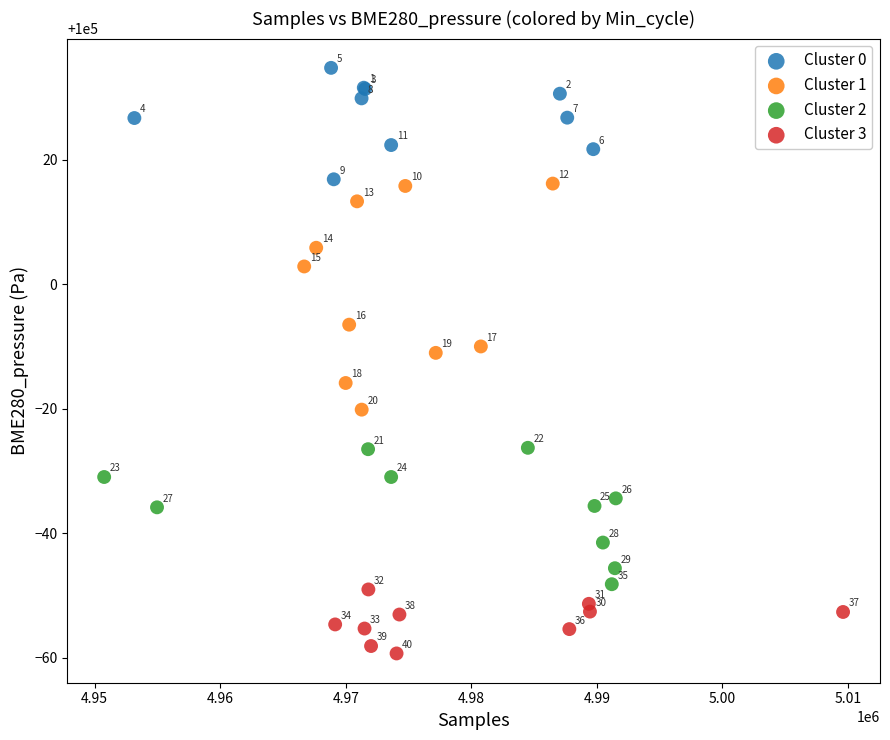

Which series has the largest Y range (max minus min)?

Cluster 1